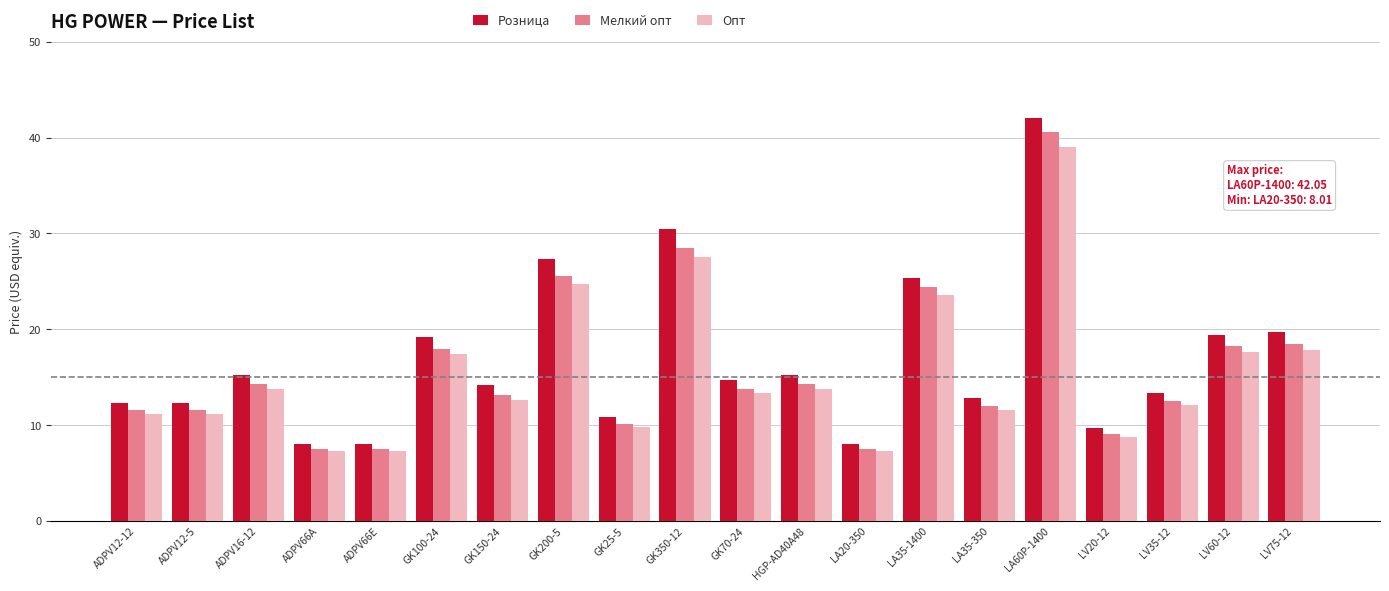

Which series has the largest total across all categories?

Розница